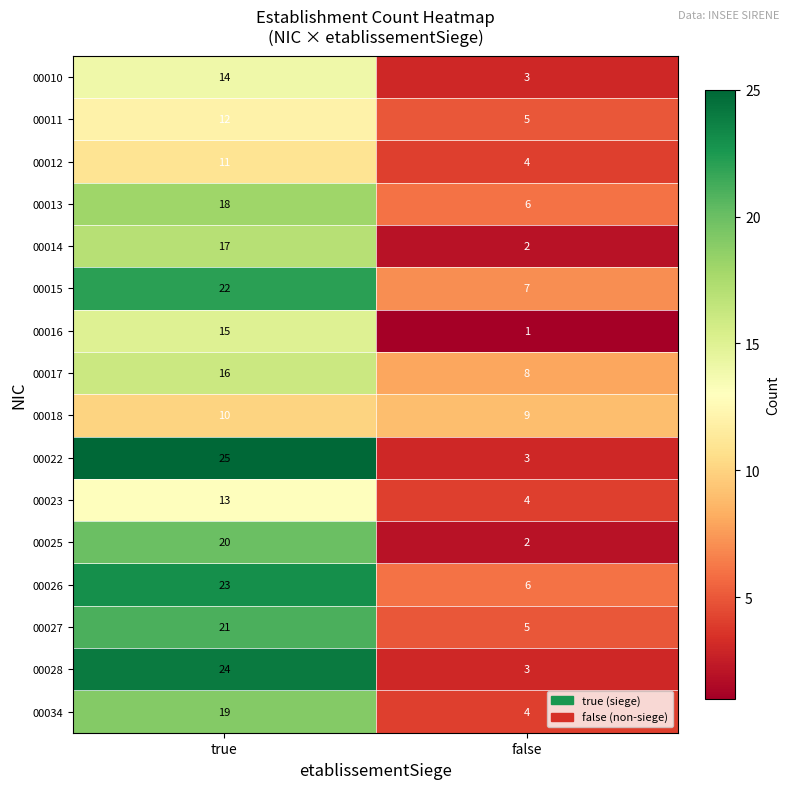

At true, list the series in order from largest to smallest.

00022, 00028, 00026, 00015, 00027, 00025, 00034, 00013, 00014, 00017, 00016, 00010, 00023, 00011, 00012, 00018